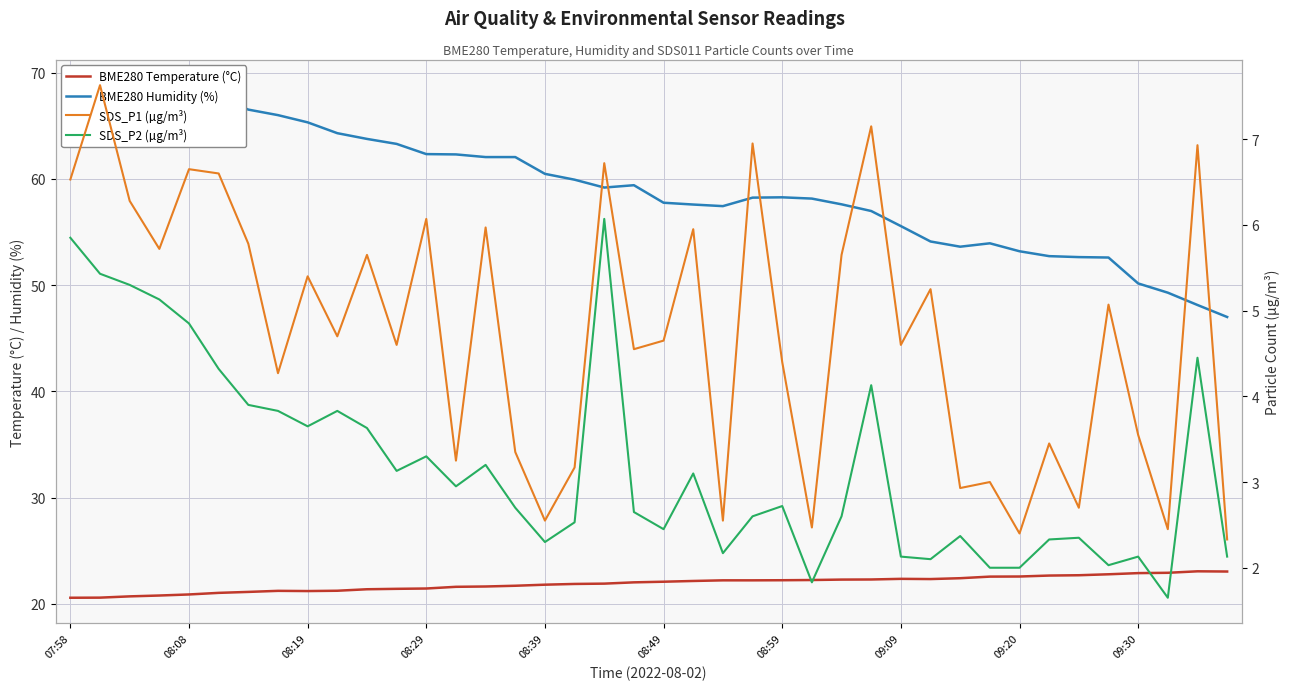

Which series changed the most between 09:20 and 35?

BME280 Humidity (%)